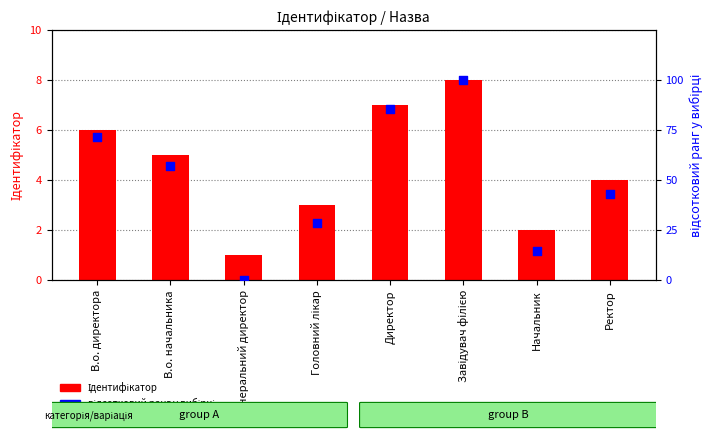

Which series has the largest total across all categories?

відсотковий ранг у вибірці